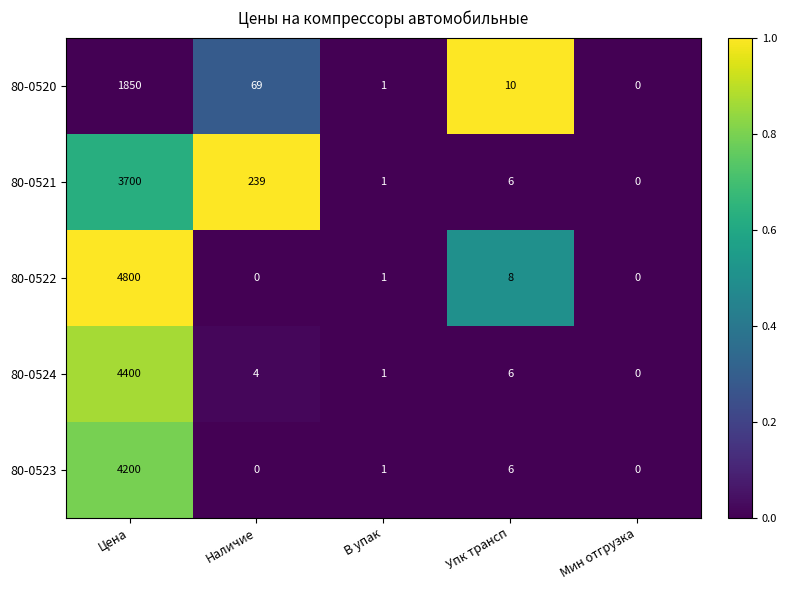

What is the total value across all series at Упк трансп?

36